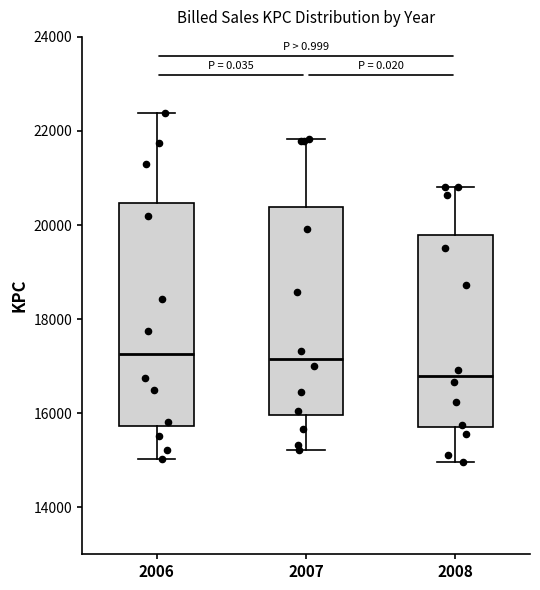

Reading left to right, read every box against the y-axis: the position of its median line, the range the box covers, and the ends of its whiskers. The values are not printed on the chart, so give them approximately, as read against the axis.

2006: median 17200, box 15800 to 20400, whiskers 15000 to 22400
2007: median 17200, box 16000 to 20400, whiskers 15200 to 21800
2008: median 16800, box 15800 to 19800, whiskers 15000 to 20800